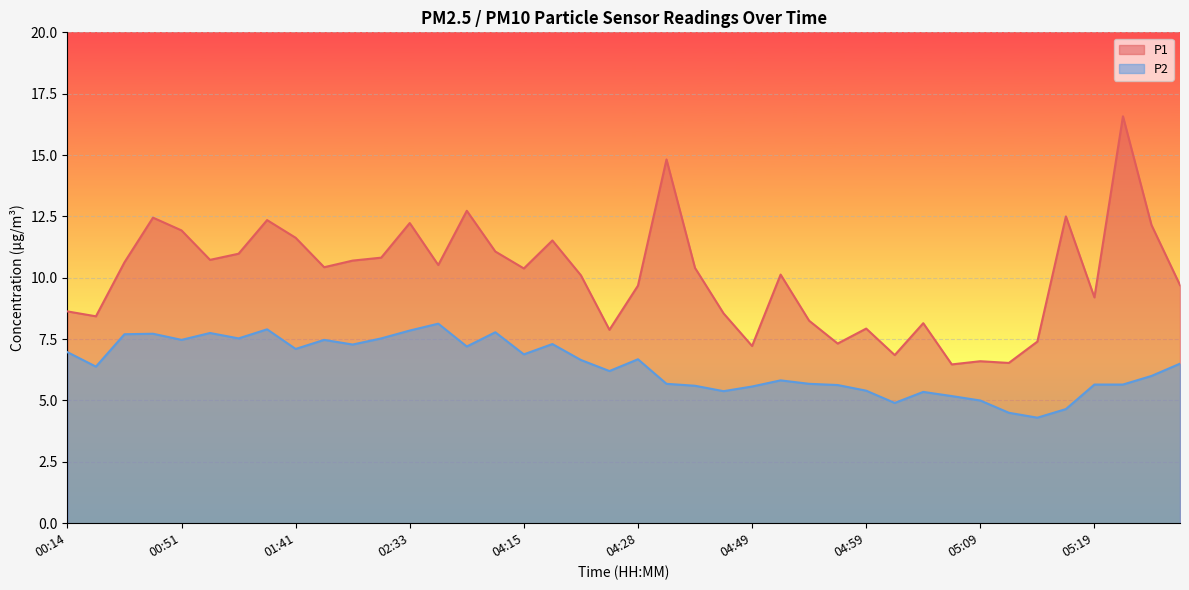

What is the difference between the second highest and minimum values in the P1 series?

8.4